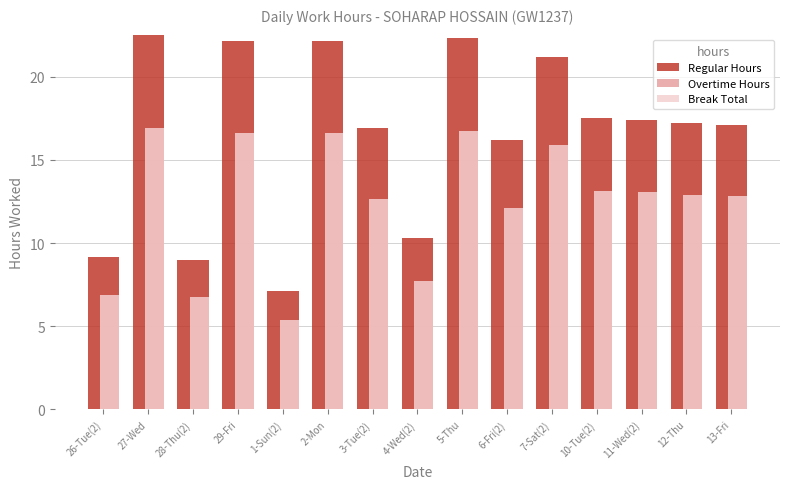

How many data points in Regular Hours are less than 17?

6